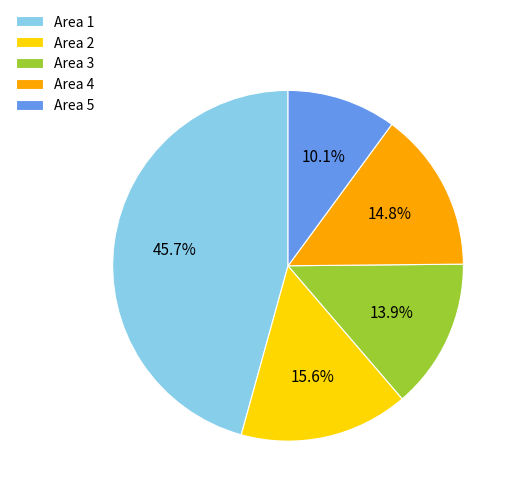

To the nearest percent, what is the average slice percentage?

20%